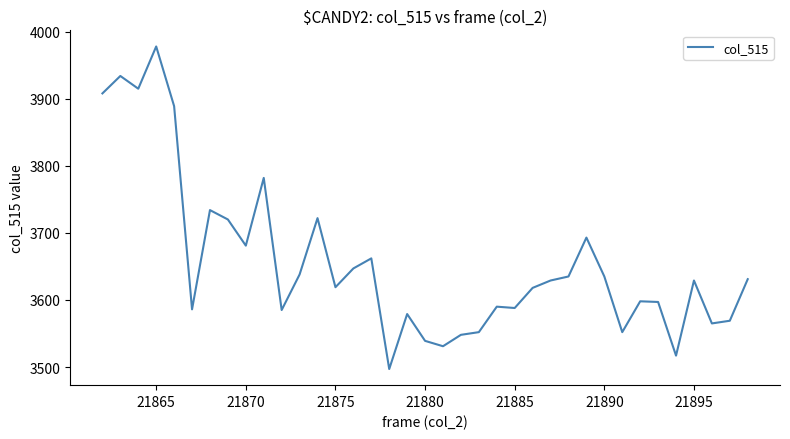

What is the smallest value displayed?

3497